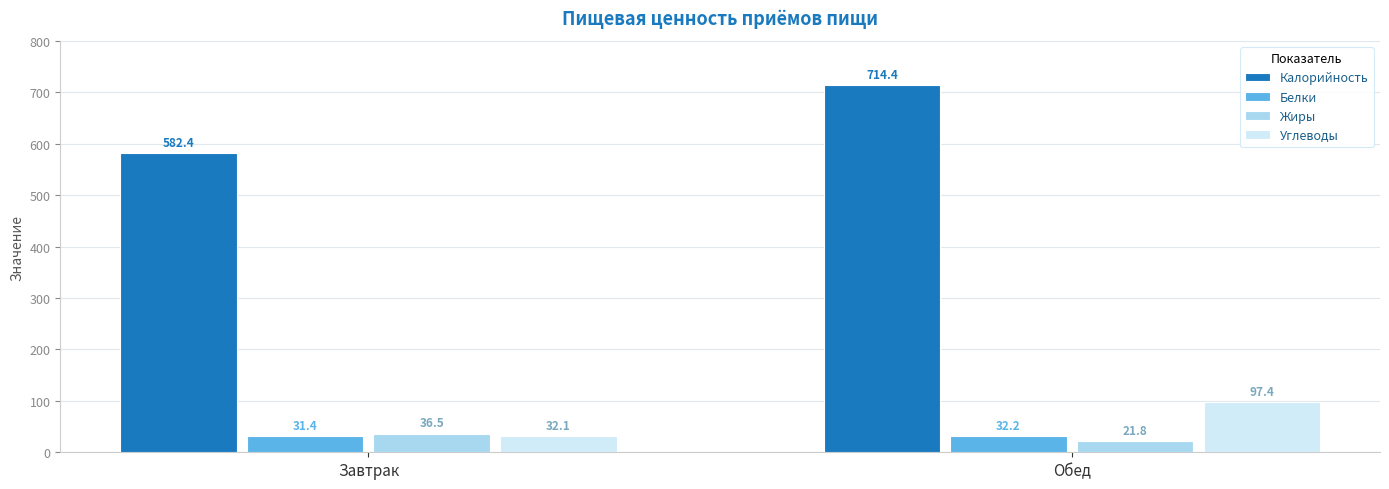

How many values in the Калорийность series exceed 714?

1